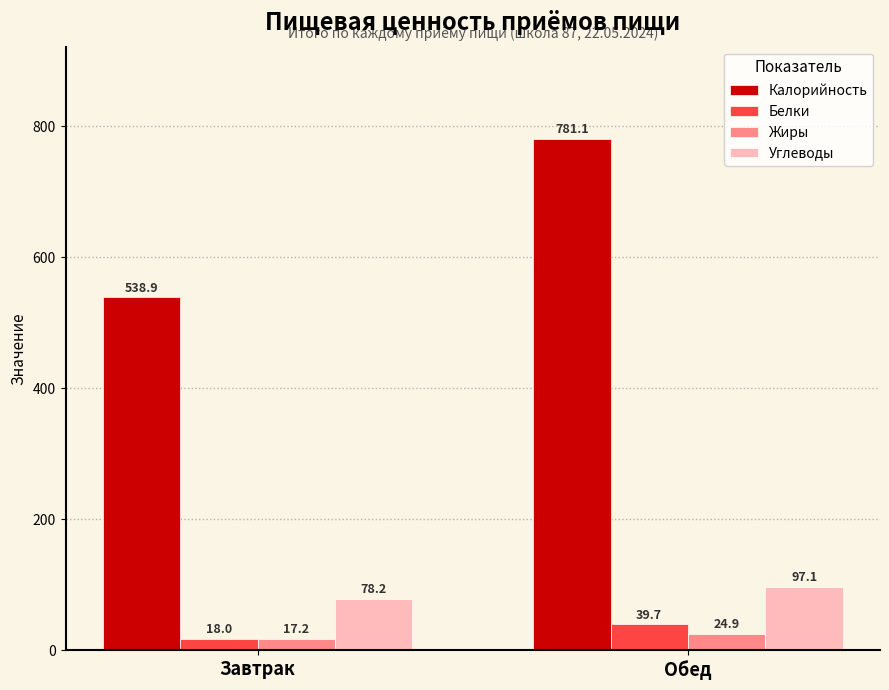

What is the difference between the maximum and minimum values in the Жиры series?

7.6